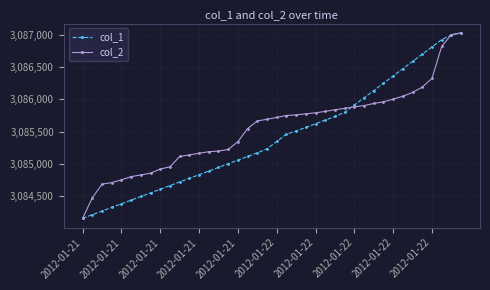

List the series in order of their overall mean, highest first.

col_2, col_1